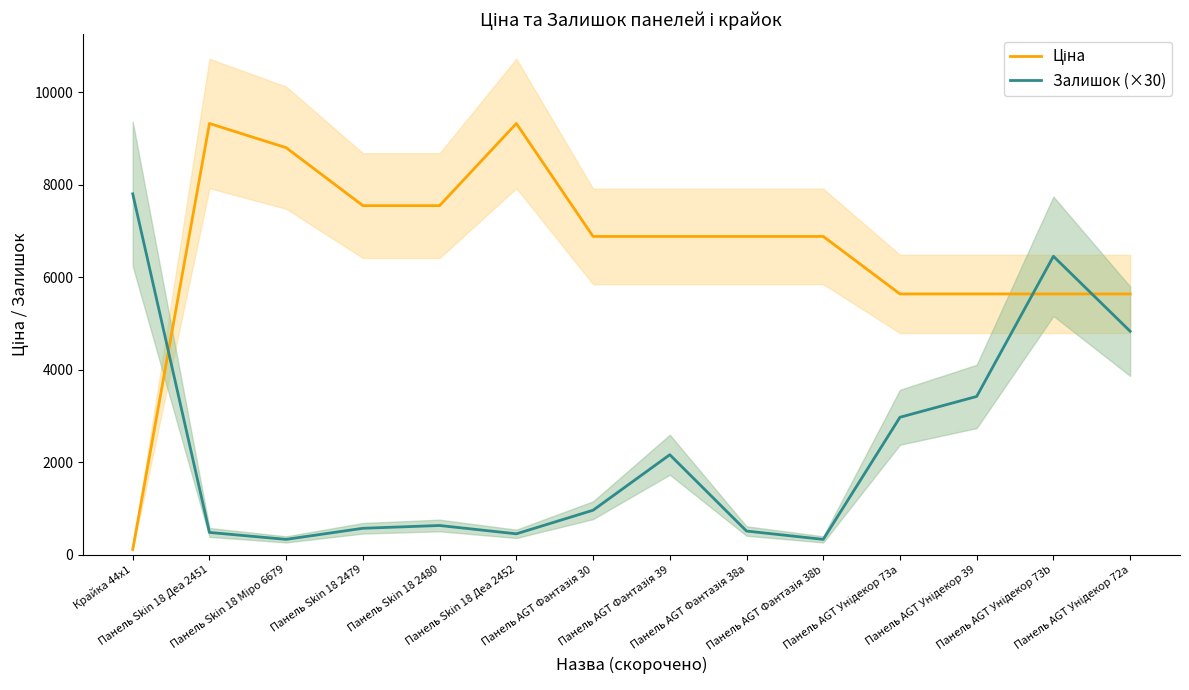

What is the label of the 10th point from the left?

Панель AGT Фантазія 38b